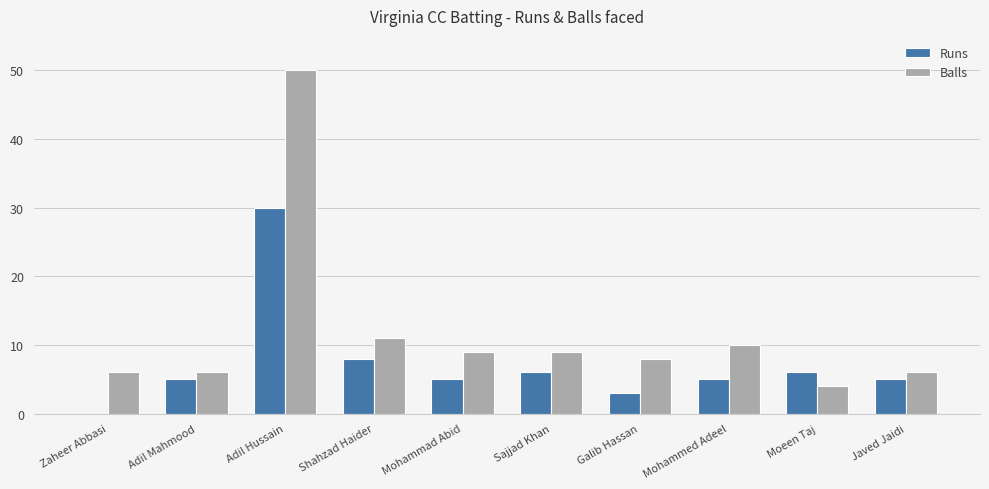

What is the greatest value displayed?

50